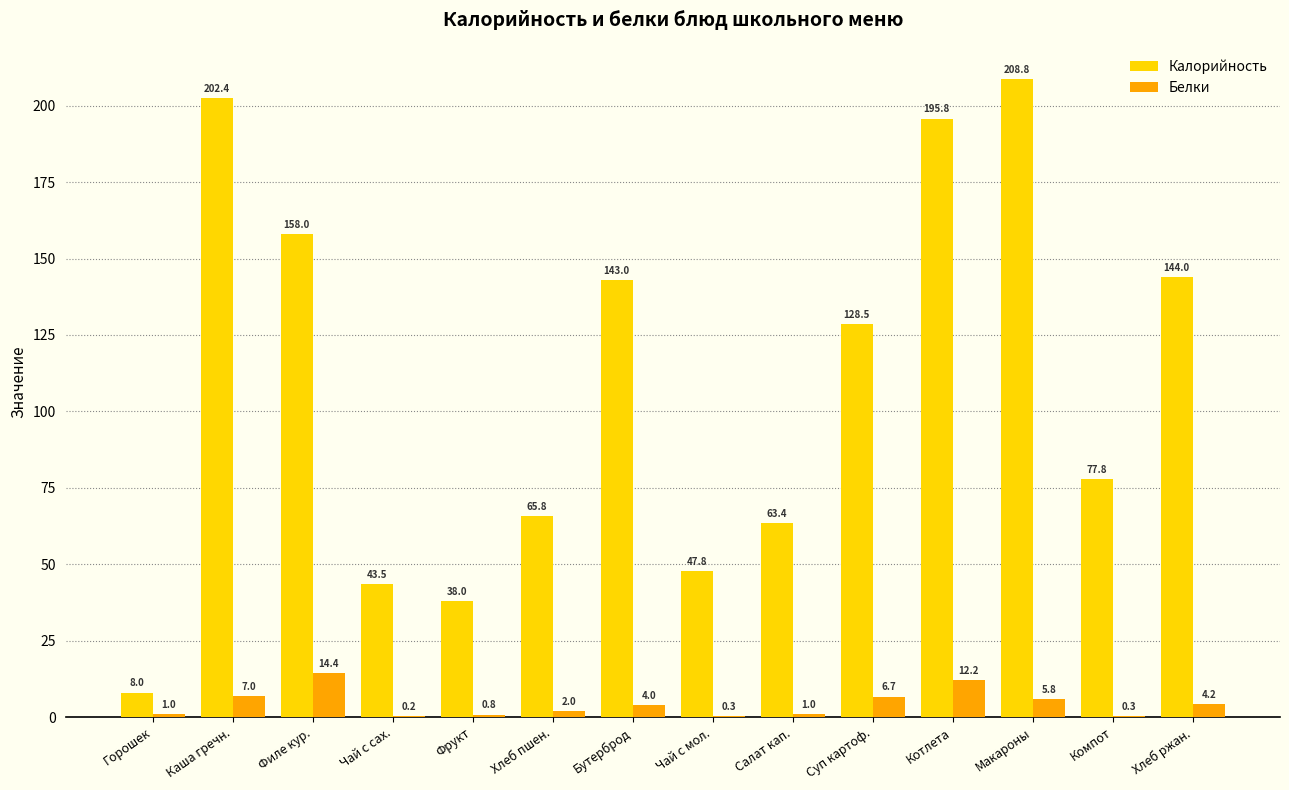

Is the value of Калорийность at Филе кур. greater than the value of Белки at Чай с мол.?

Yes